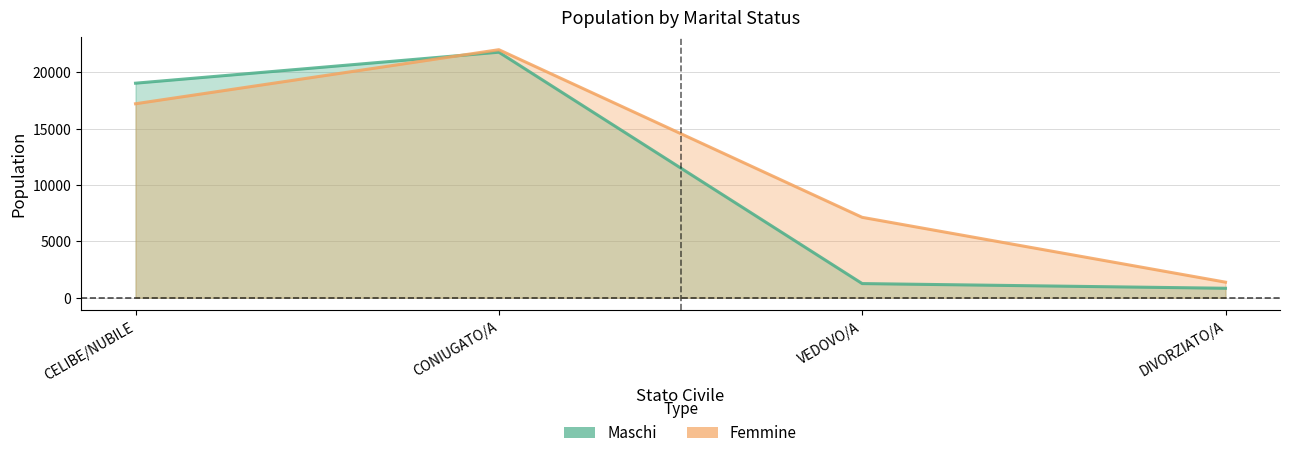

At how many categories does at least one series exceed 16665?

2